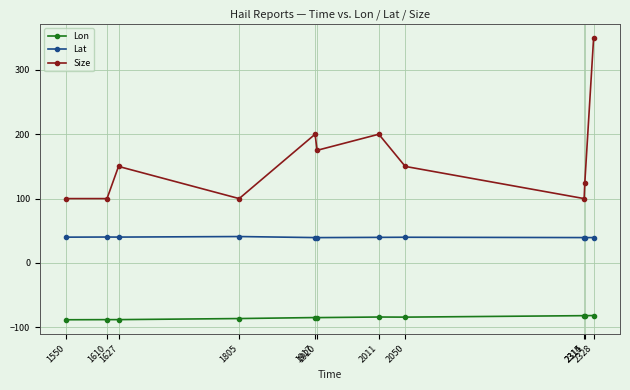

Rank the series at 2011 from highest to lowest value.

Size, Lat, Lon